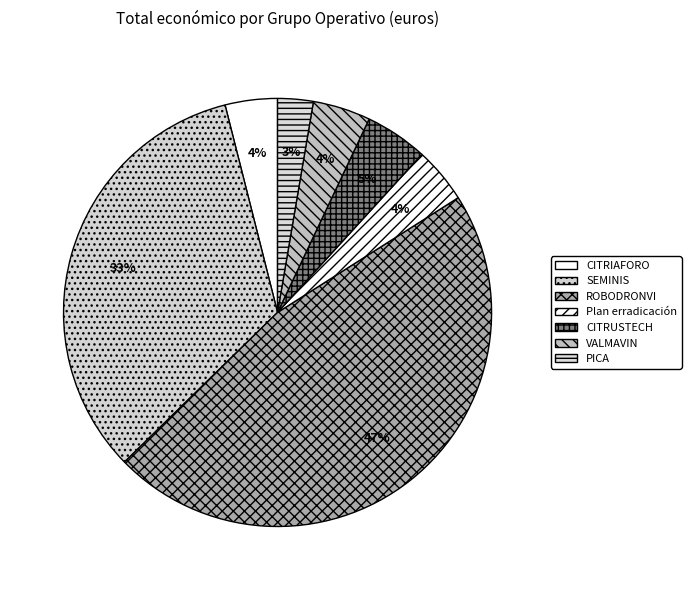

Is the sum of CITRIAFORO and Plan erradicación greater than half?

No